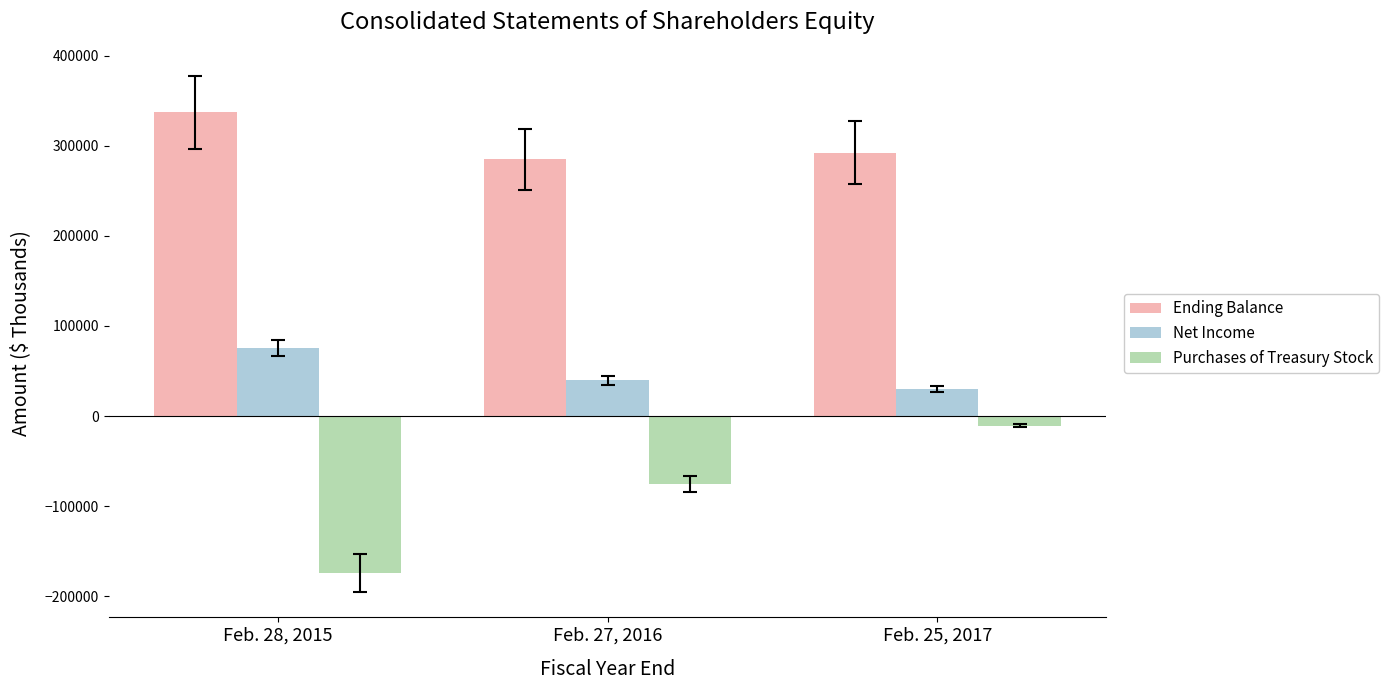

The value of Purchases of Treasury Stock at Feb. 28, 2015 is -71429. True or false?

False